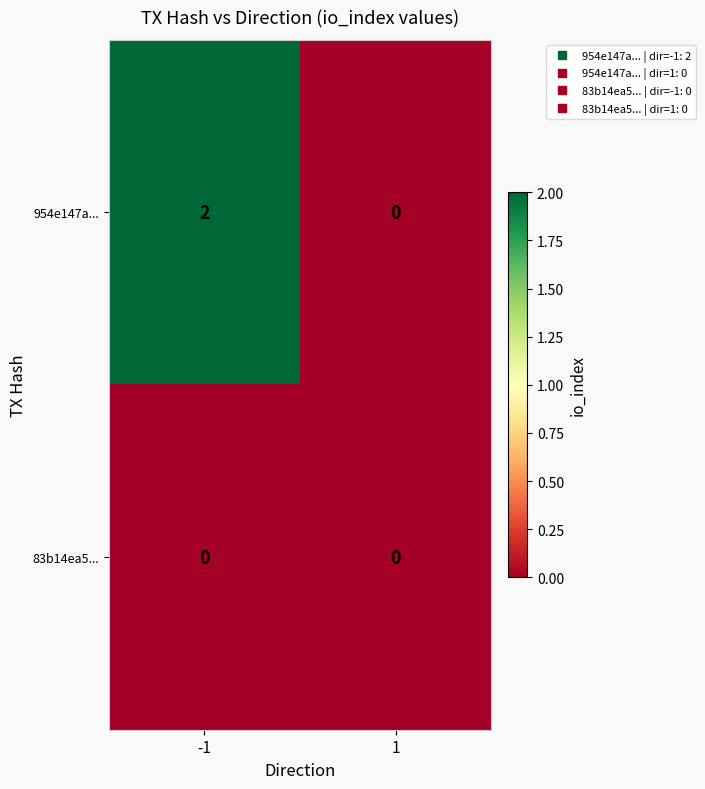

Is the value of 954e147a... at -1 greater than the value of 83b14ea5... at 1?

Yes